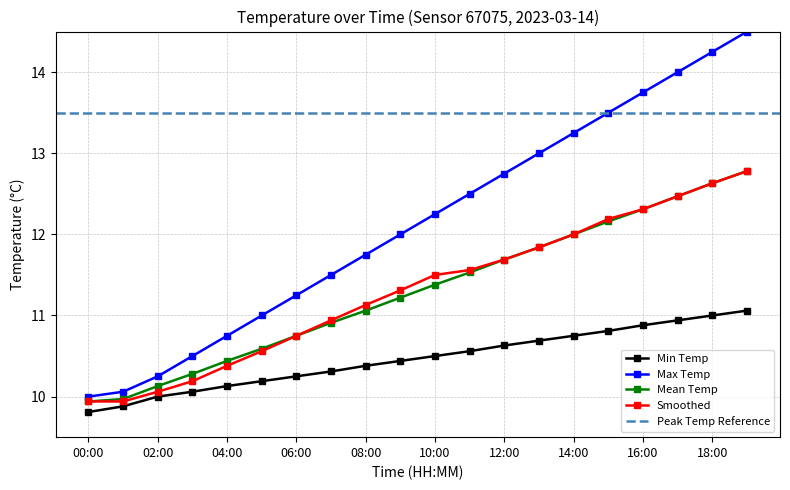

What position from the right is 00:00?

20